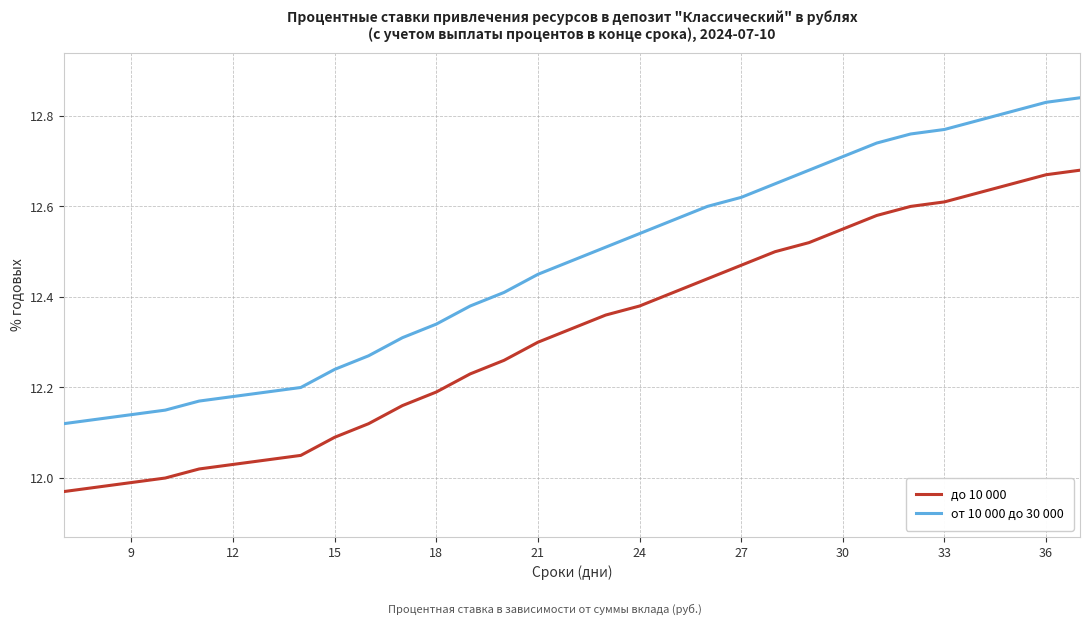

Which series has the largest total across all categories?

от 10 000 до 30 000